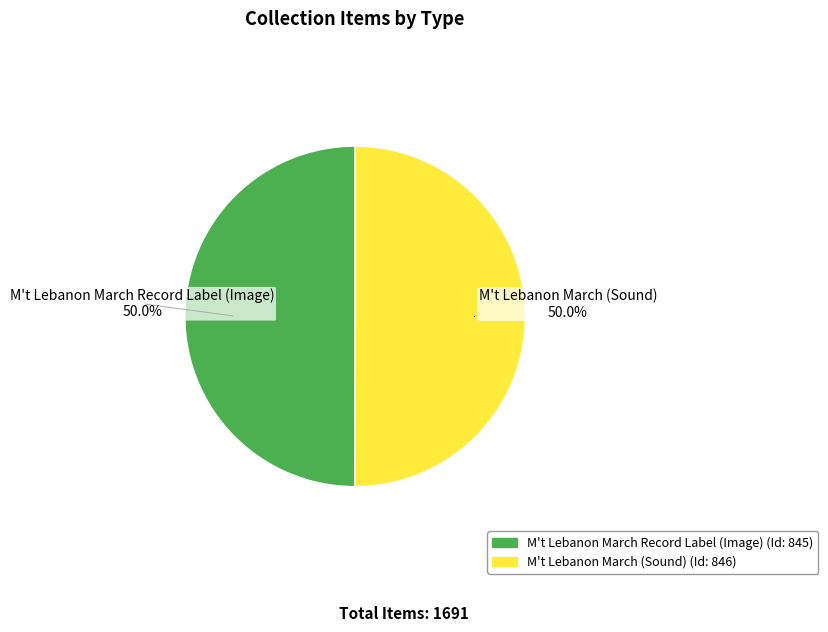

Count the number of slices in the pie.

2